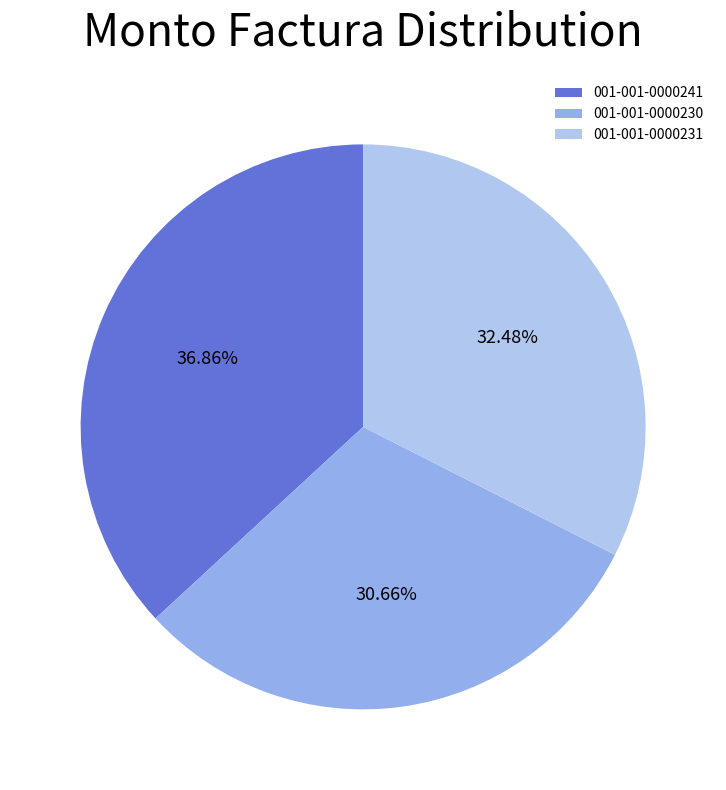

To the nearest percent, what portion does 001-001-0000231 represent?

32%